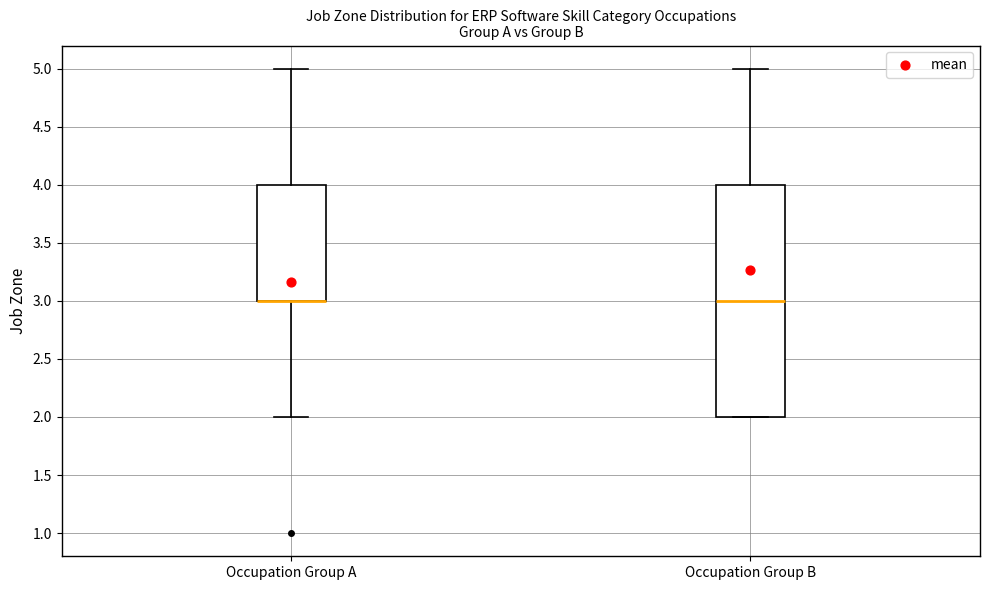

Reading left to right, read every box against the y-axis: the position of its median line, the range the box covers, and the ends of its whiskers. The values are not printed on the chart, so give them approximately, as read against the axis.

Occupation Group A: median 3 (drawn on the box's lower edge), box 3 to 4, whiskers 2 to 5
Occupation Group B: median 3, box 2 to 4, whiskers 2 to 5